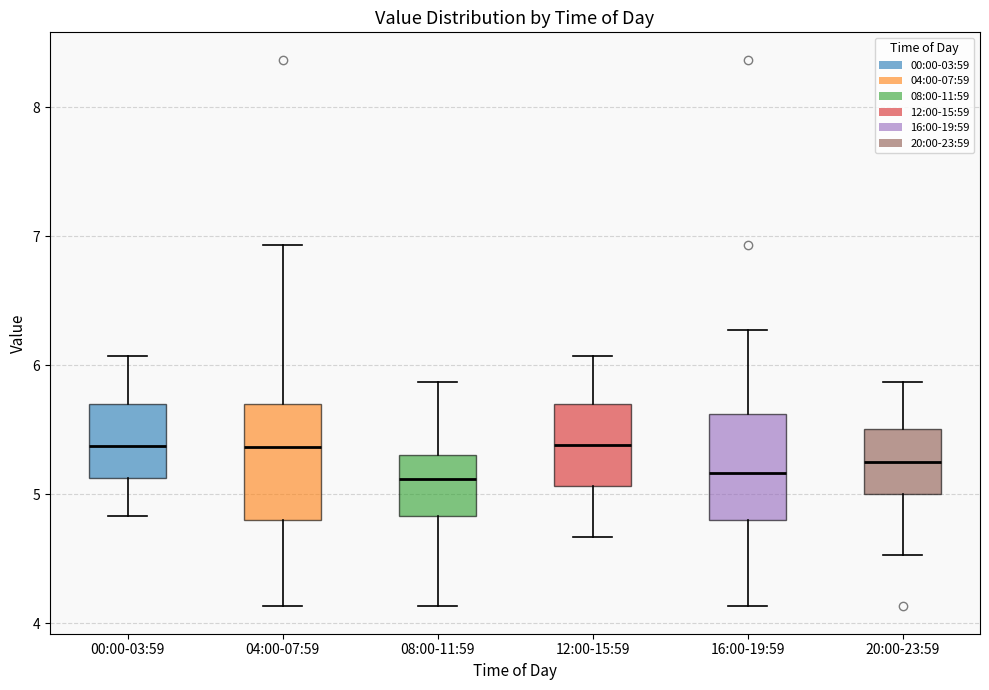

Where does the lower whisker of the box for 16:00-19:59 end on the y-axis? The values are not printed on the chart, so give them approximately, as read against the axis.

4.1